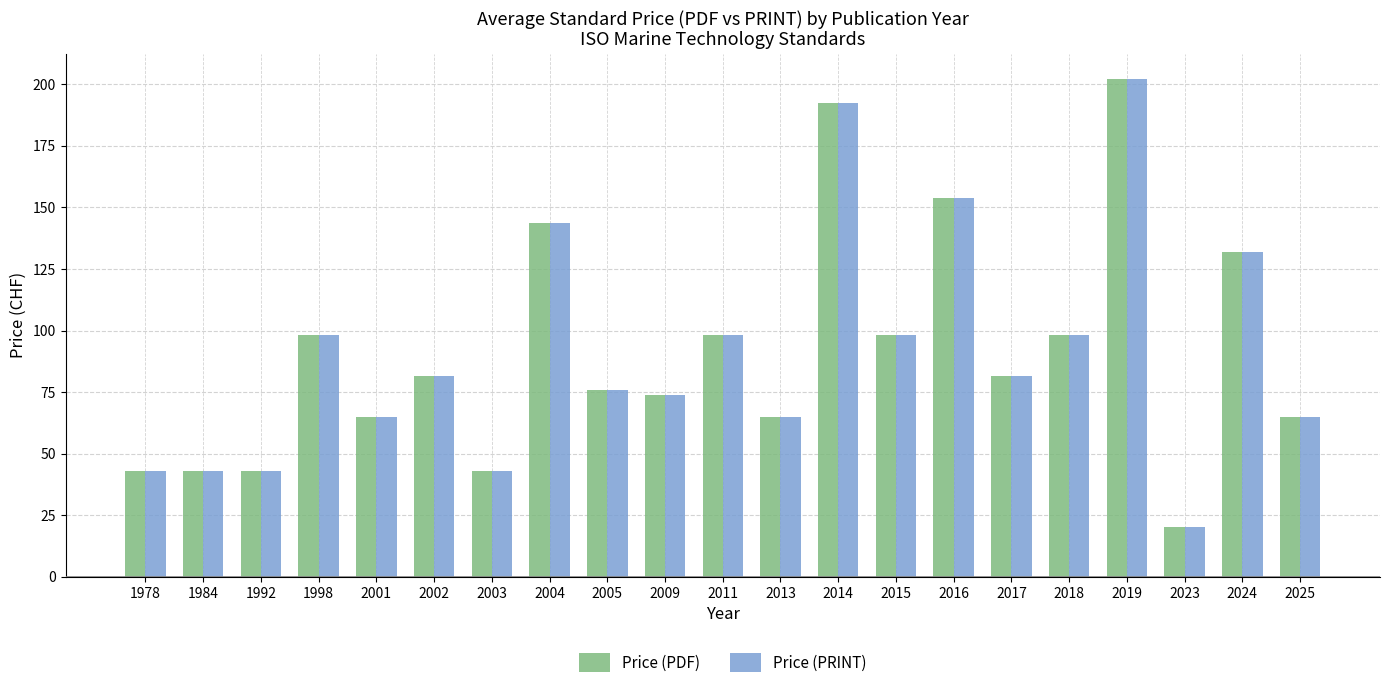

What is the average value of the Price (PDF) series?

91.2